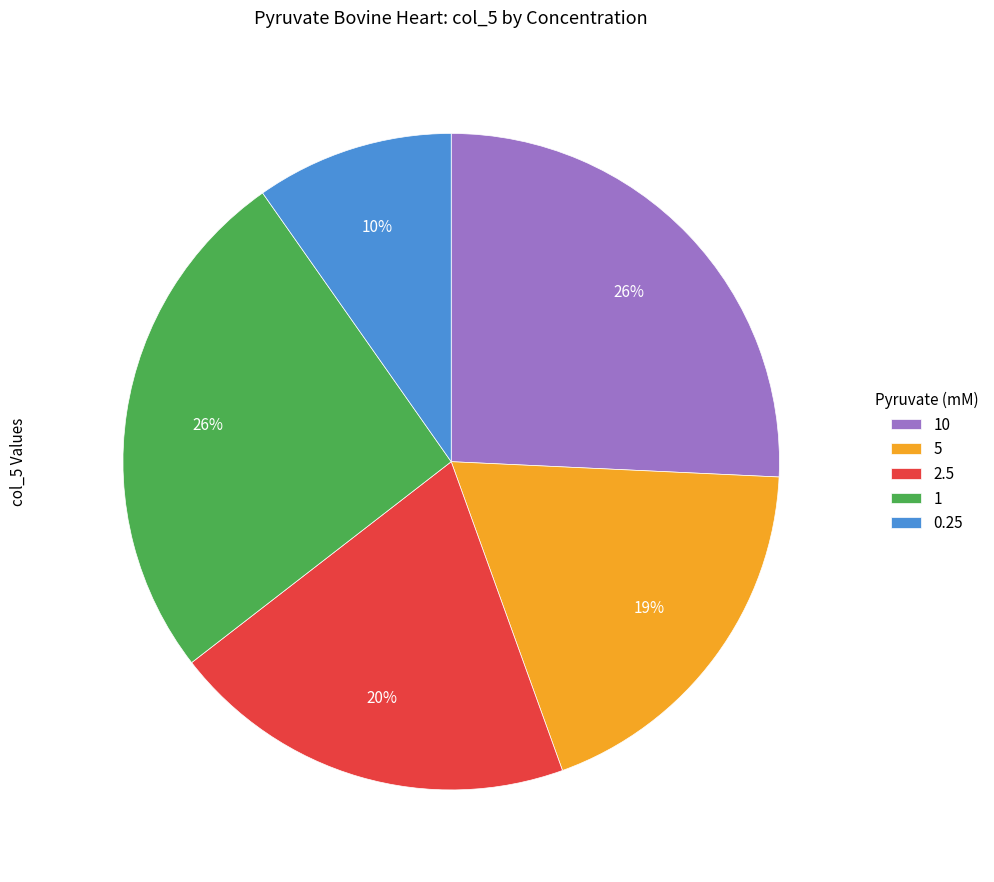

Is the sum of 5 and 2.5 greater than half?

No